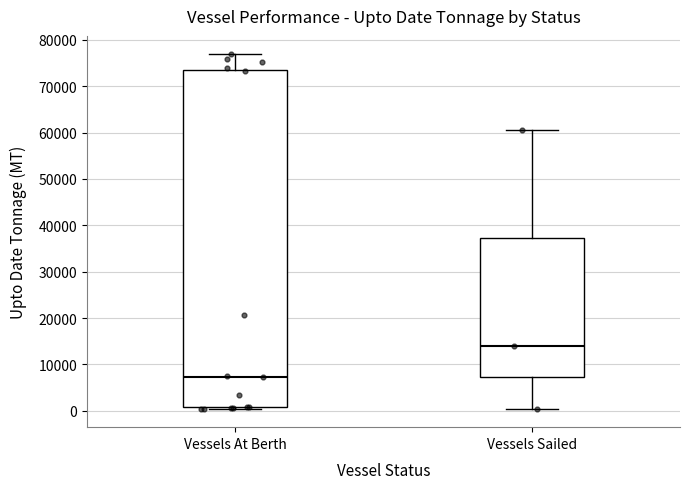

Which box is the tallest, from its lower edge to its upper edge?

Vessels At Berth